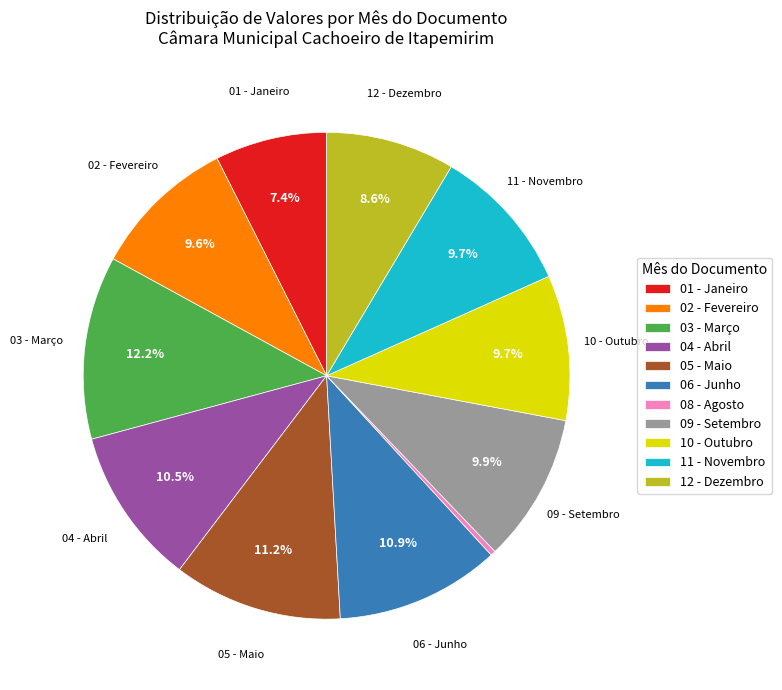

Which category has the smallest portion of the pie?

08 - Agosto